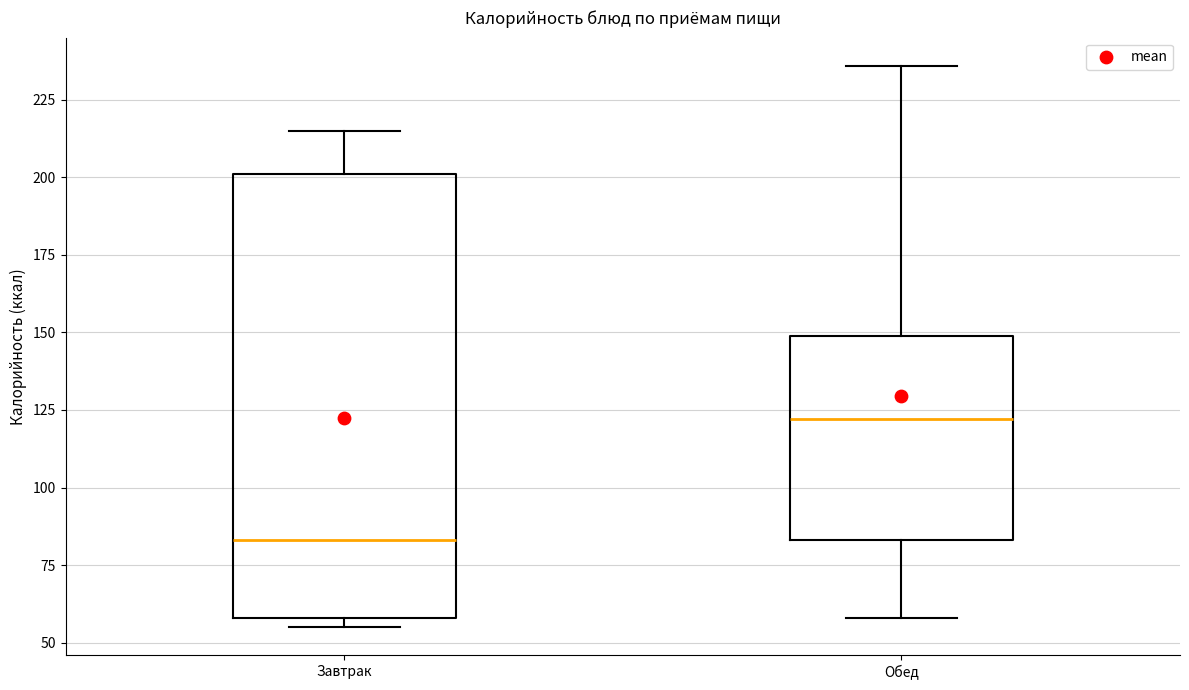

Reading left to right, transcribe this box plot: for each box, give where its median line is, the range the box spans, and where its two whiskers end, as read against the y-axis. The values are not printed on the chart, so give them approximately, as read against the axis.

Завтрак: median 85, box 60 to 200, whiskers 55 to 215
Обед: median 120, box 85 to 150, whiskers 60 to 235